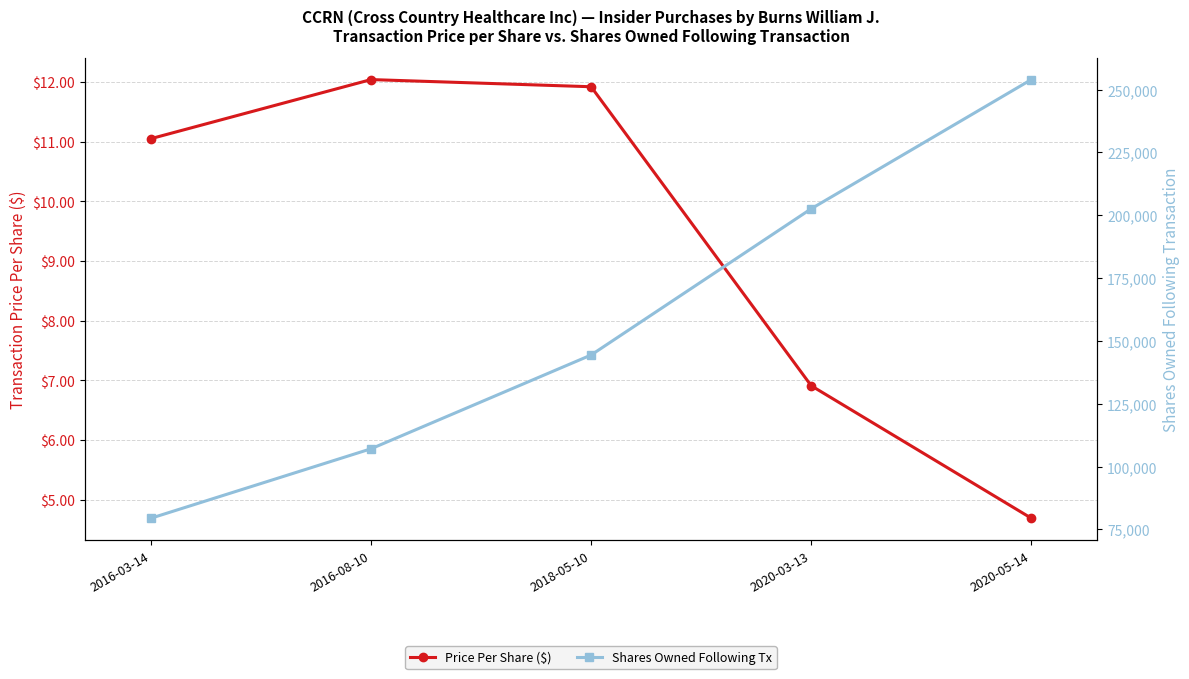

How many data points in sharesOwnedFollowingTransaction are above 144378?

2